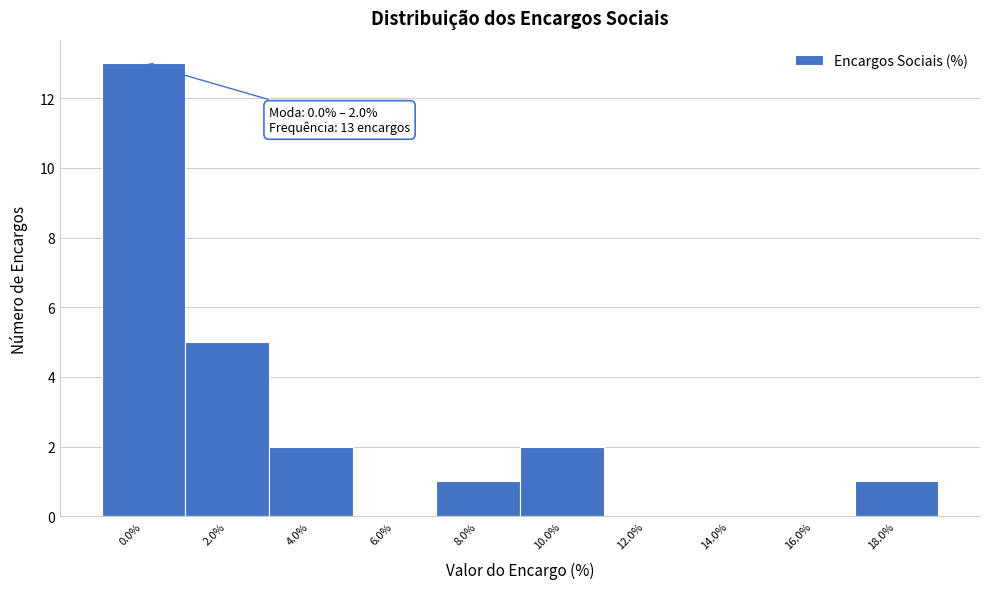

Reading left to right, list all the values displayed in this chart.

0.0%=13	2.0%=5	4.0%=2	6.0%=0	8.0%=1	10.0%=2	12.0%=0	14.0%=0	16.0%=0	18.0%=1